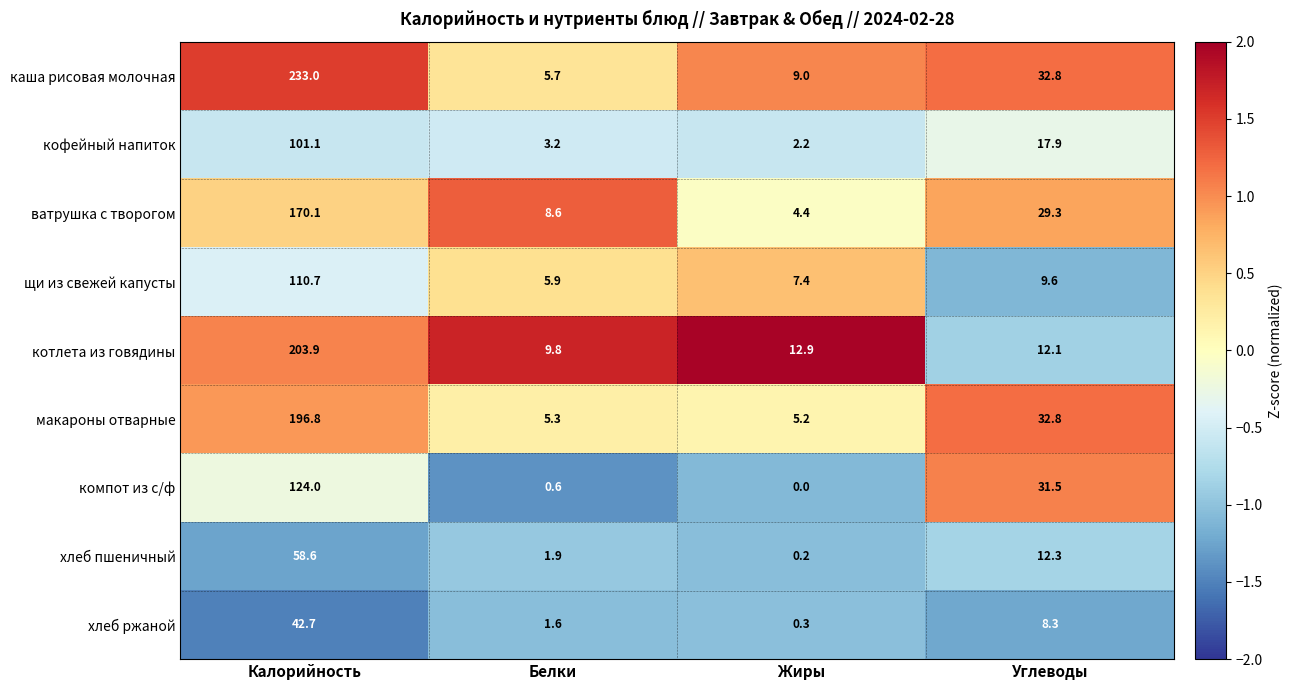

Which series has the widest spread of values?

каша рисовая молочная